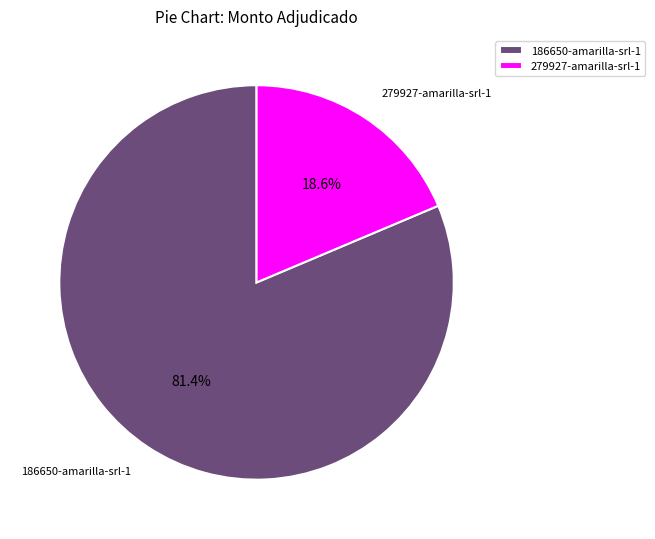

How many slices are in this pie chart?

2